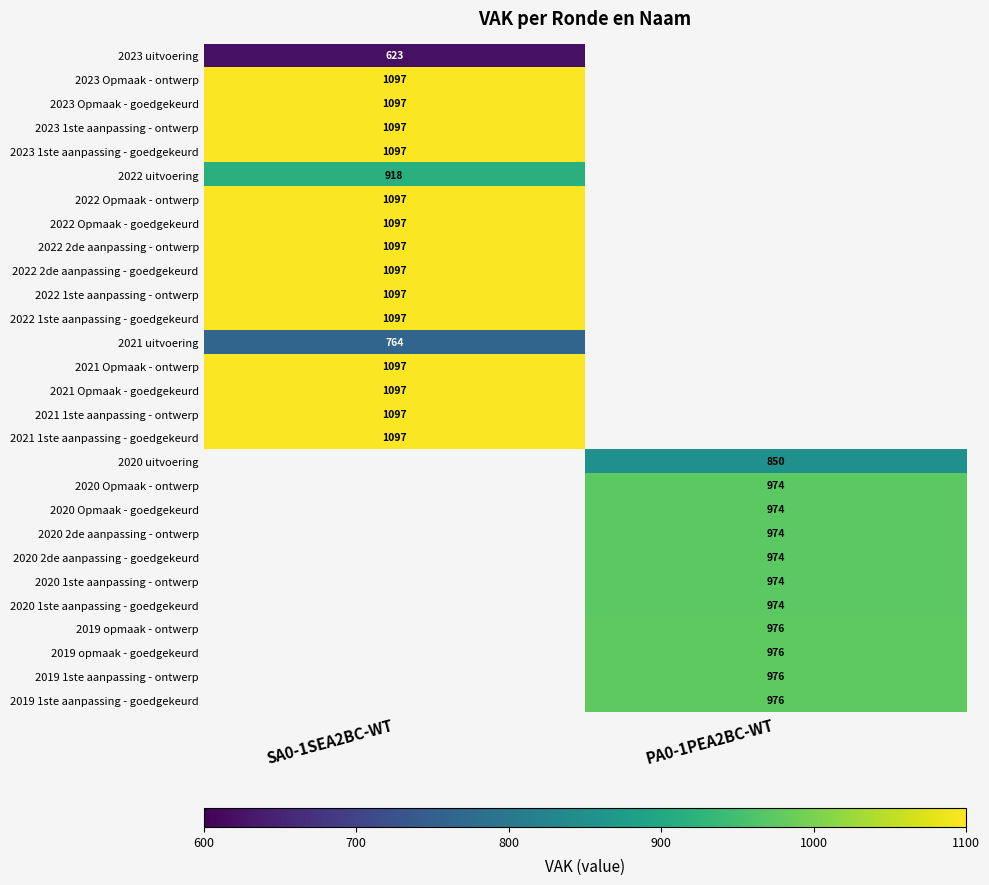

The 2022 uitvoering series shows 1559 at SA0-1SEA2BC-WT. True or false?

False